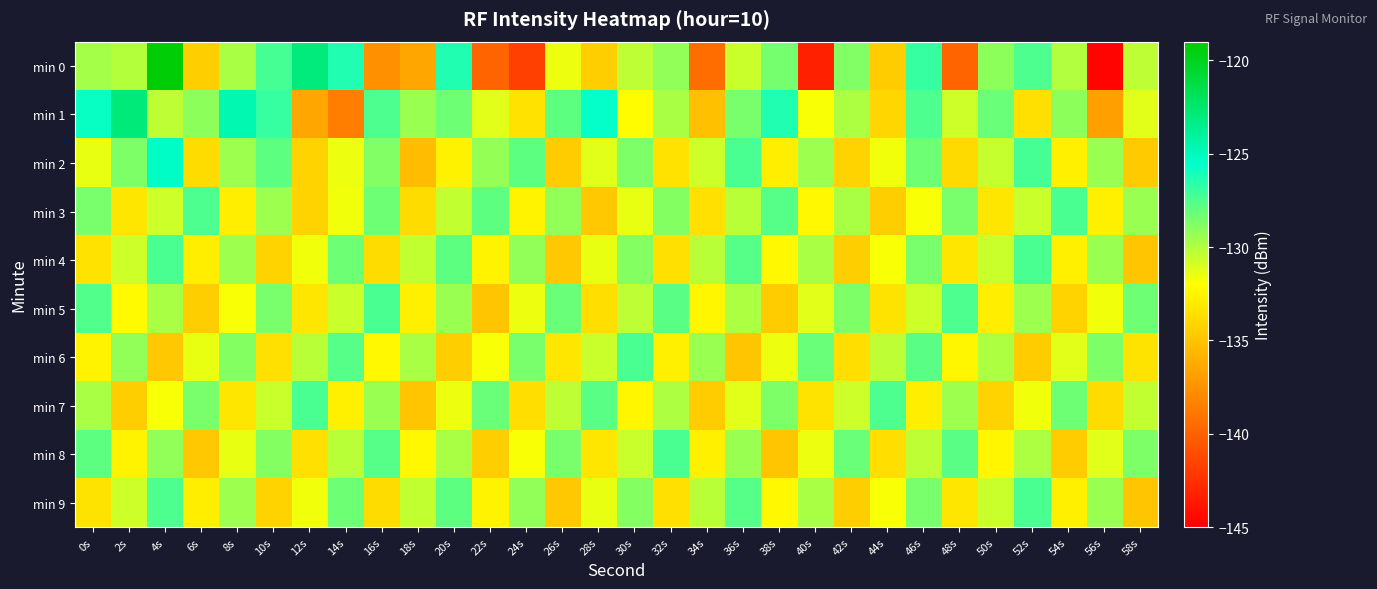

List the series in order of their peak value, lowest first.

min 3, min 4, min 5, min 6, min 7, min 8, min 9, min 2, min 1, min 0